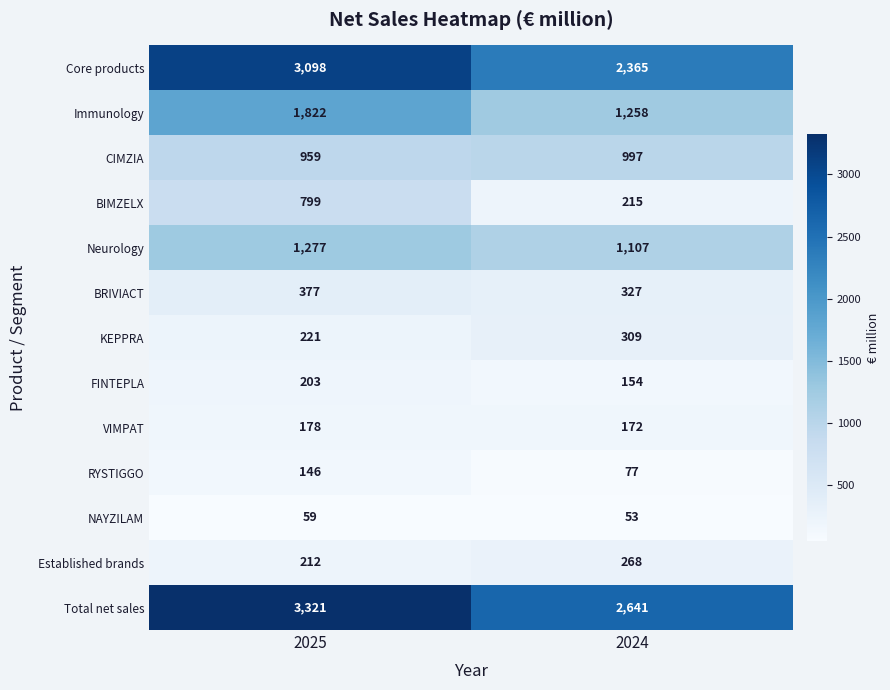

What is the sum of the BRIVIACT values at 2024 and 2025?

704